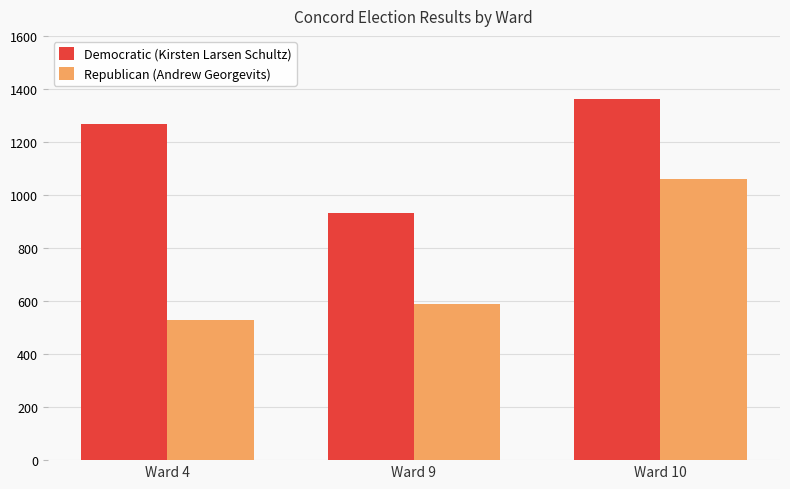

How many categories are shown in the chart?

3